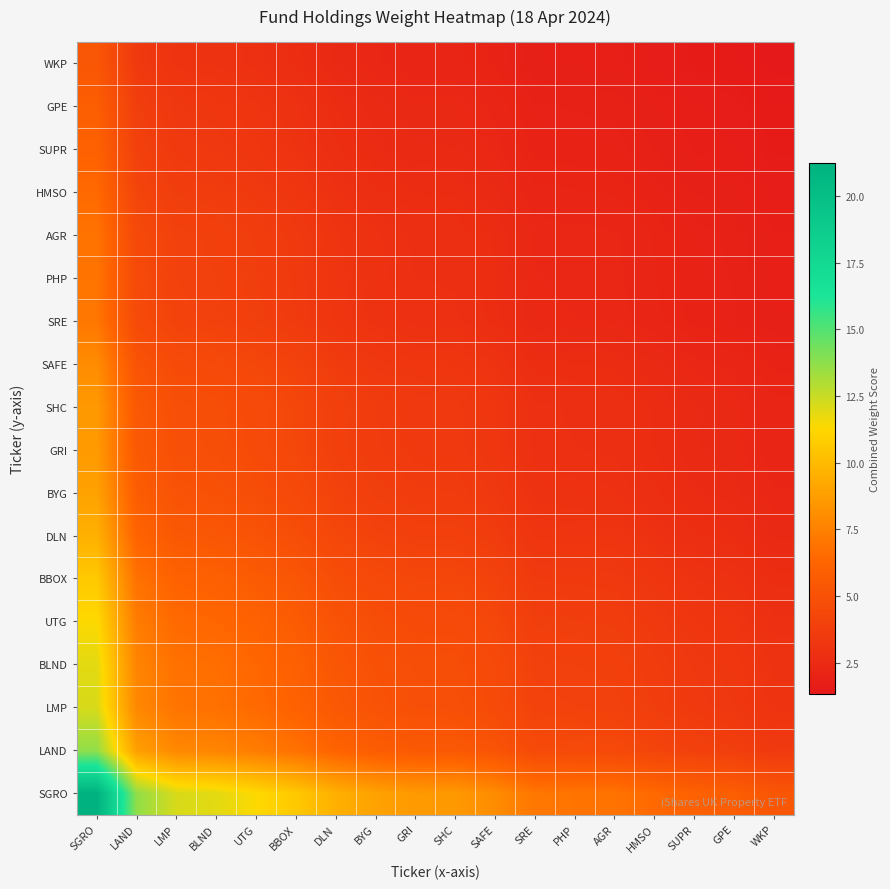

Between HMSO and DLN, which is larger?

DLN